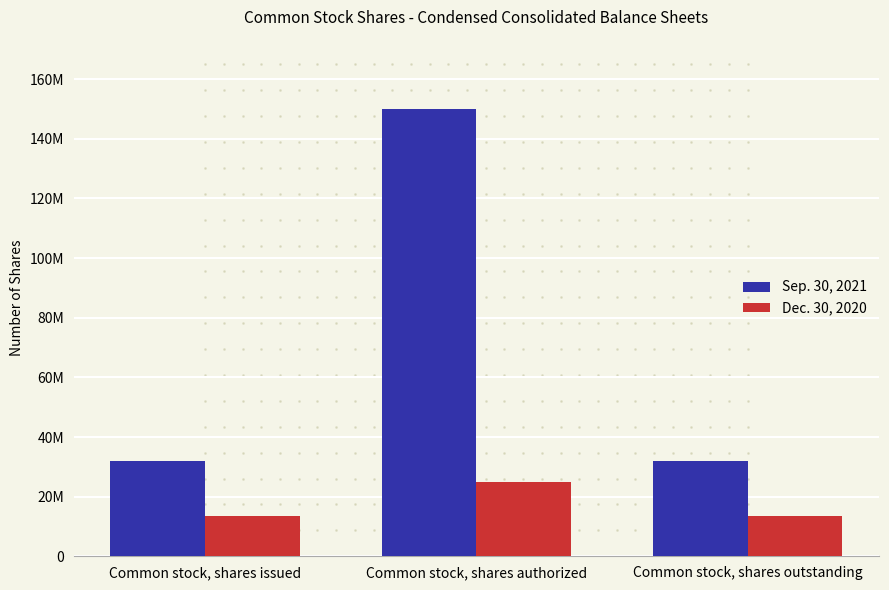

What is the average value of the Dec. 30, 2020 series?

17250708